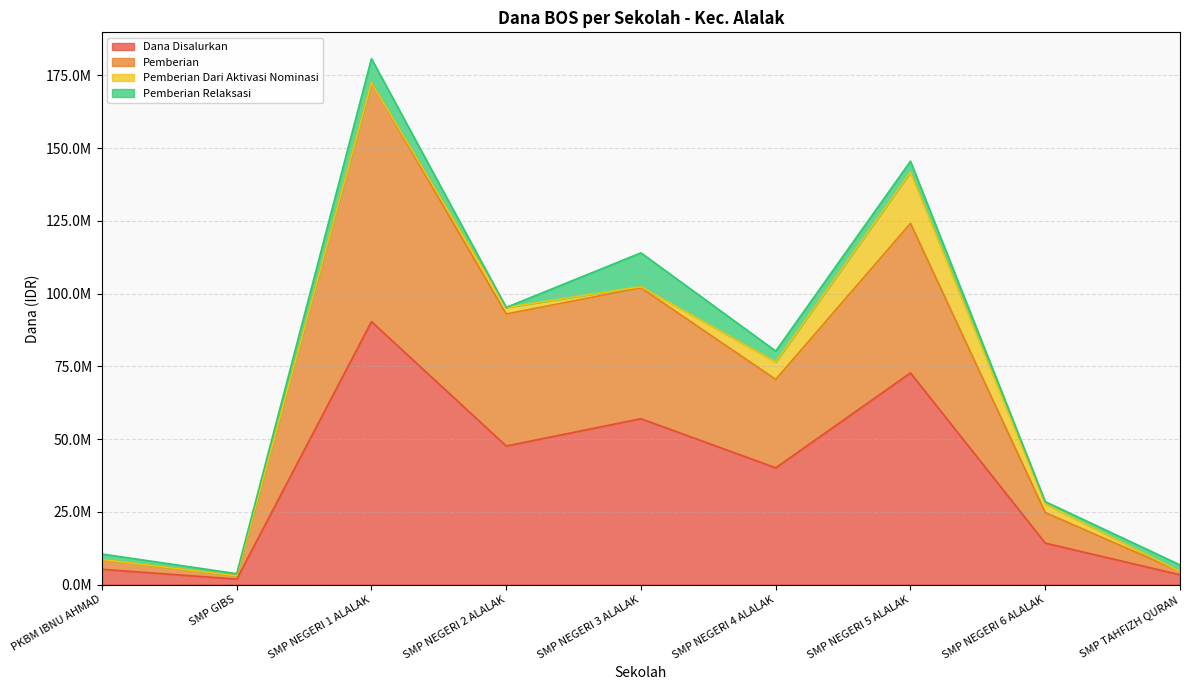

What is the difference between the highest and lowest values at SMP TAHFIZH QURAN?

1125000